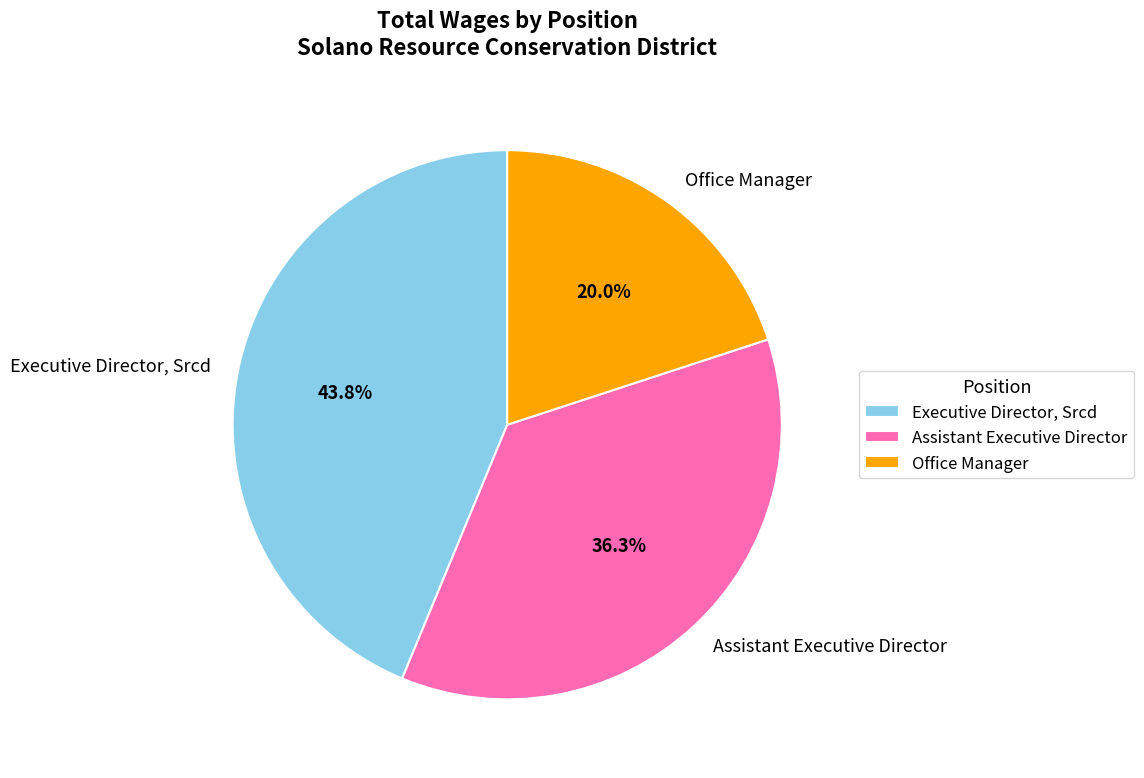

Count the number of slices in the pie.

3